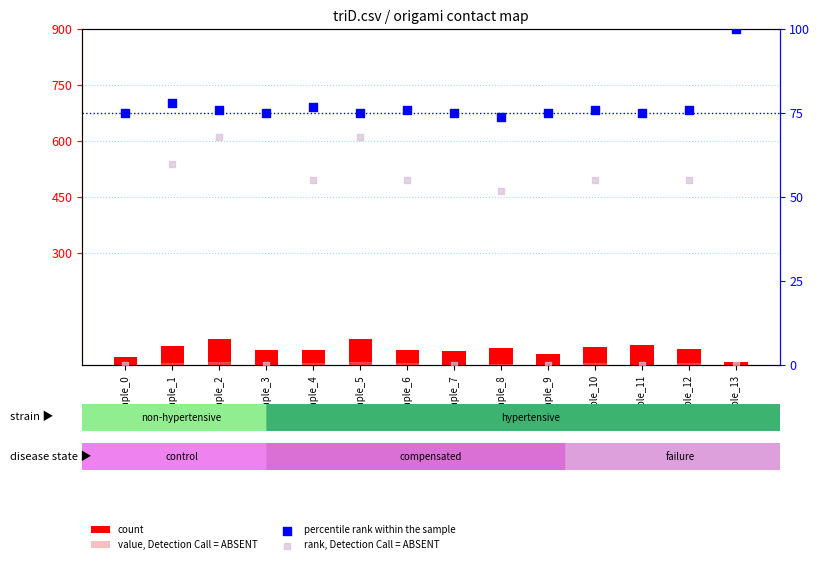

Which series has the largest total across all categories?

percentile rank within the sample